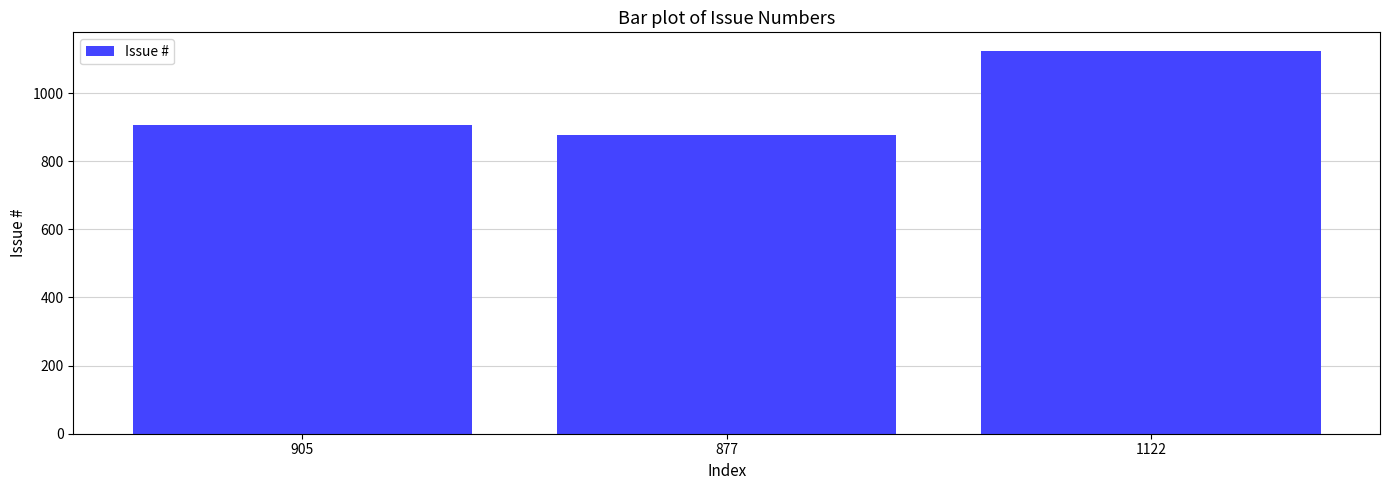

Which category has the lowest value across all series?

877